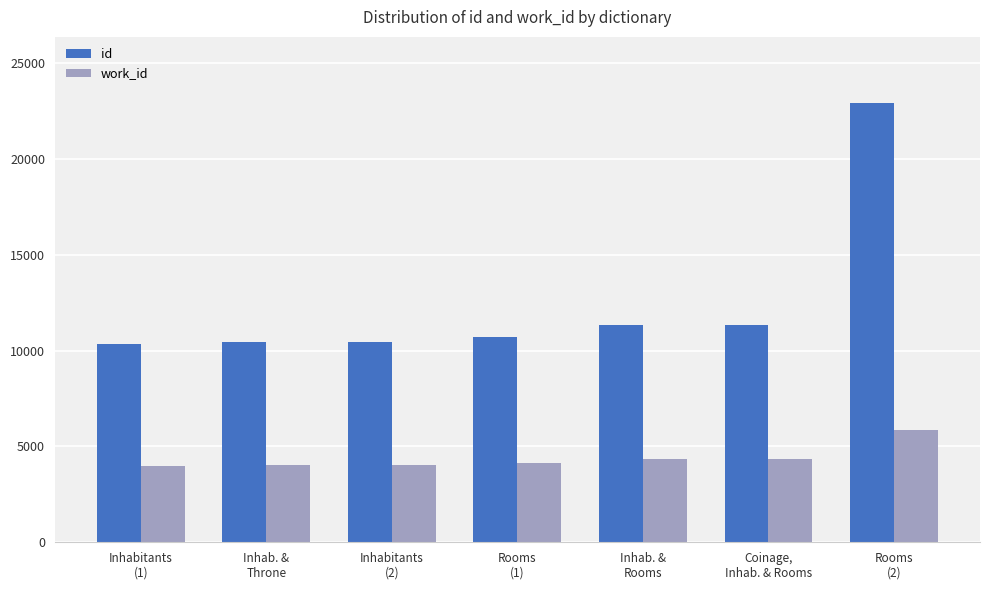

What value does the work_id series have at Inhabitants
(1), to the nearest 100?

4000